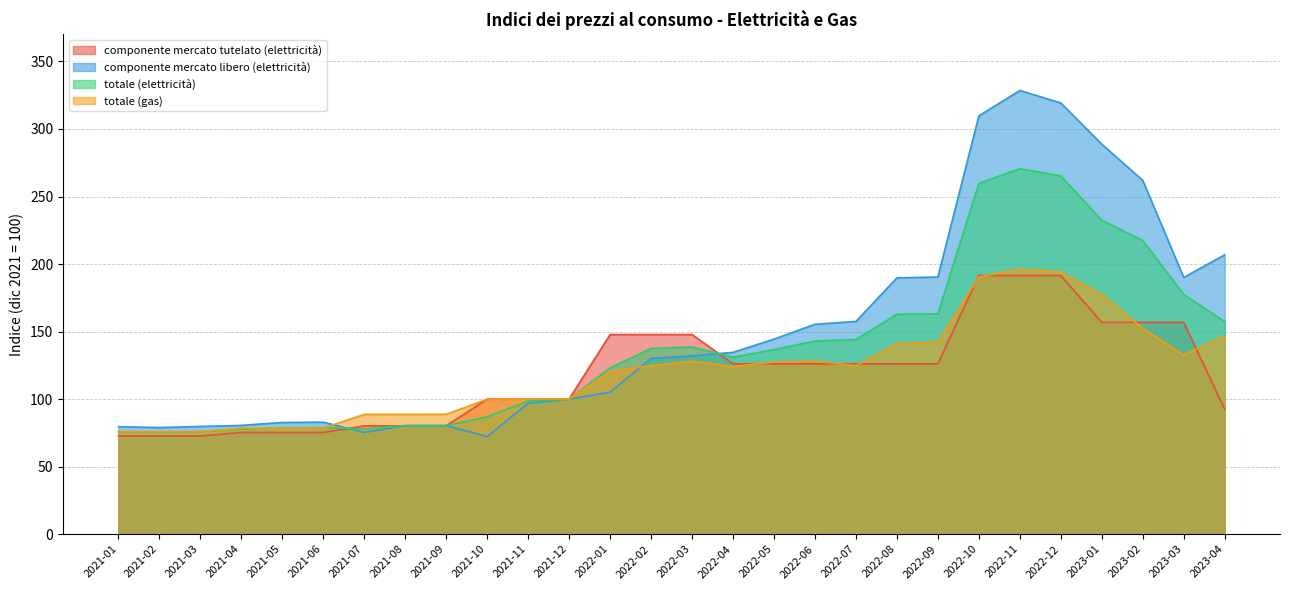

What is the total value across all series at 2021-08?

329.5